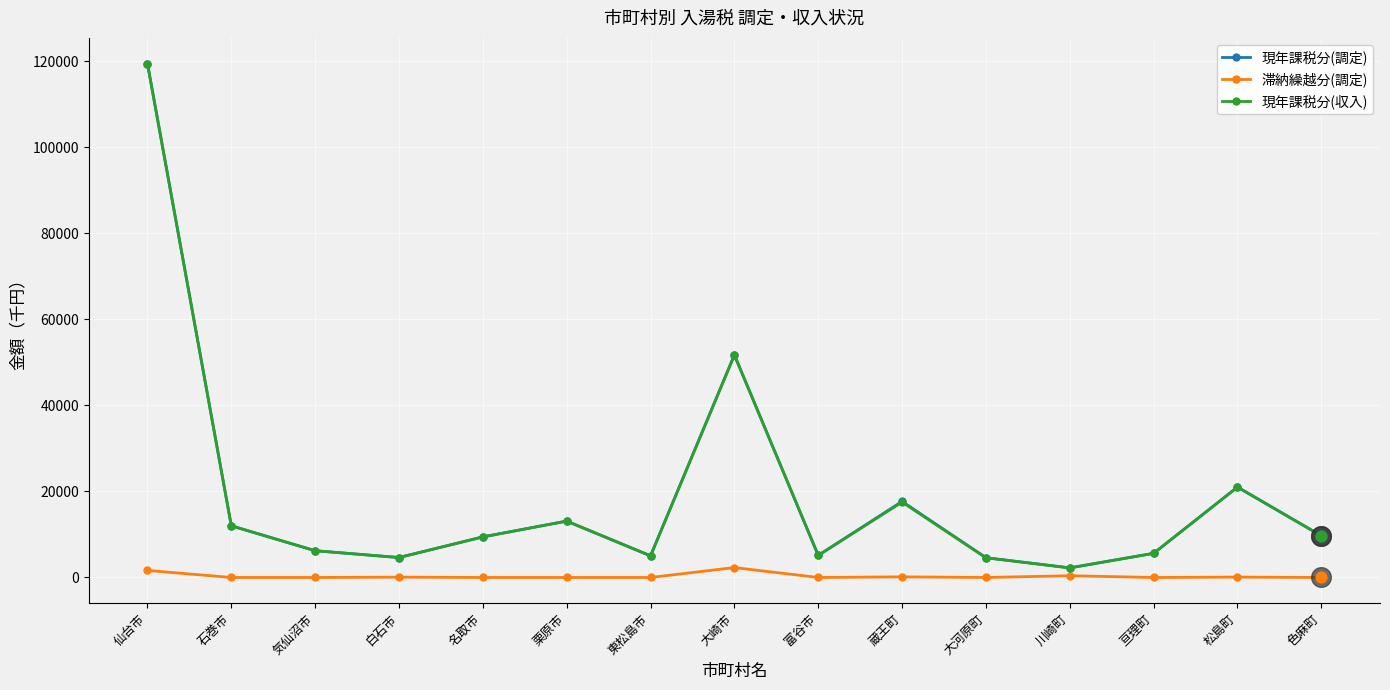

Which series has the widest spread of values?

現年課税分(調定)